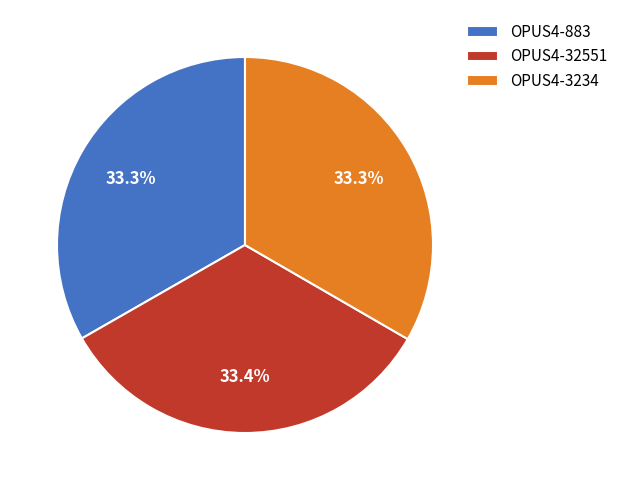

Is there a majority slice in this chart?

No